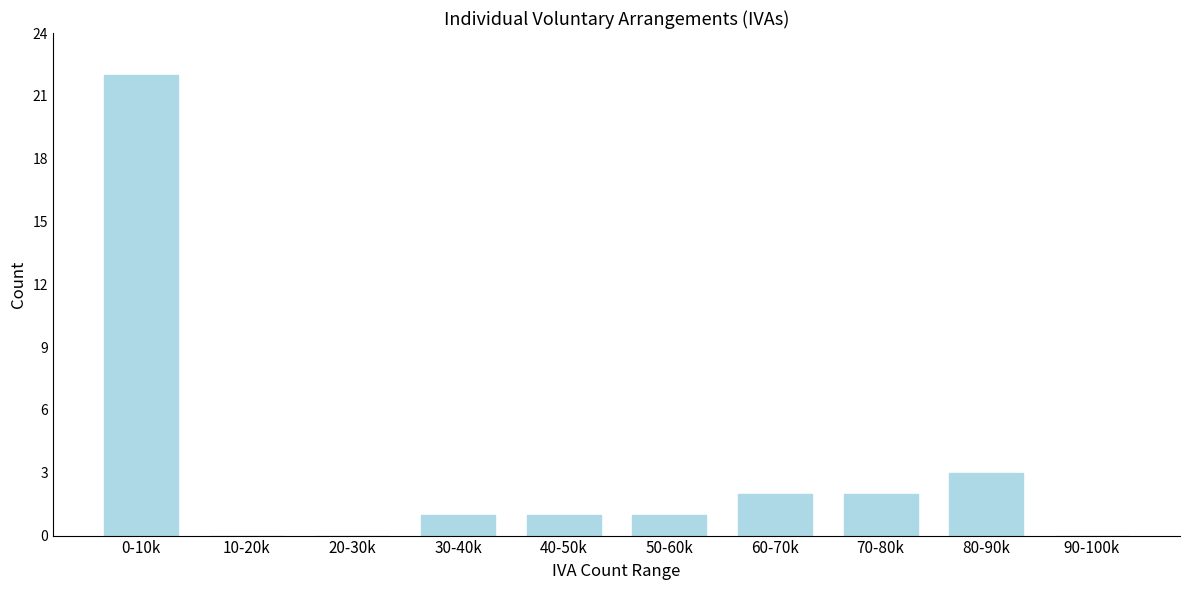

Reading right to left, extract all data points from this chart.

90-100k=0	80-90k=3	70-80k=2	60-70k=2	50-60k=1	40-50k=1	30-40k=1	20-30k=0	10-20k=0	0-10k=22